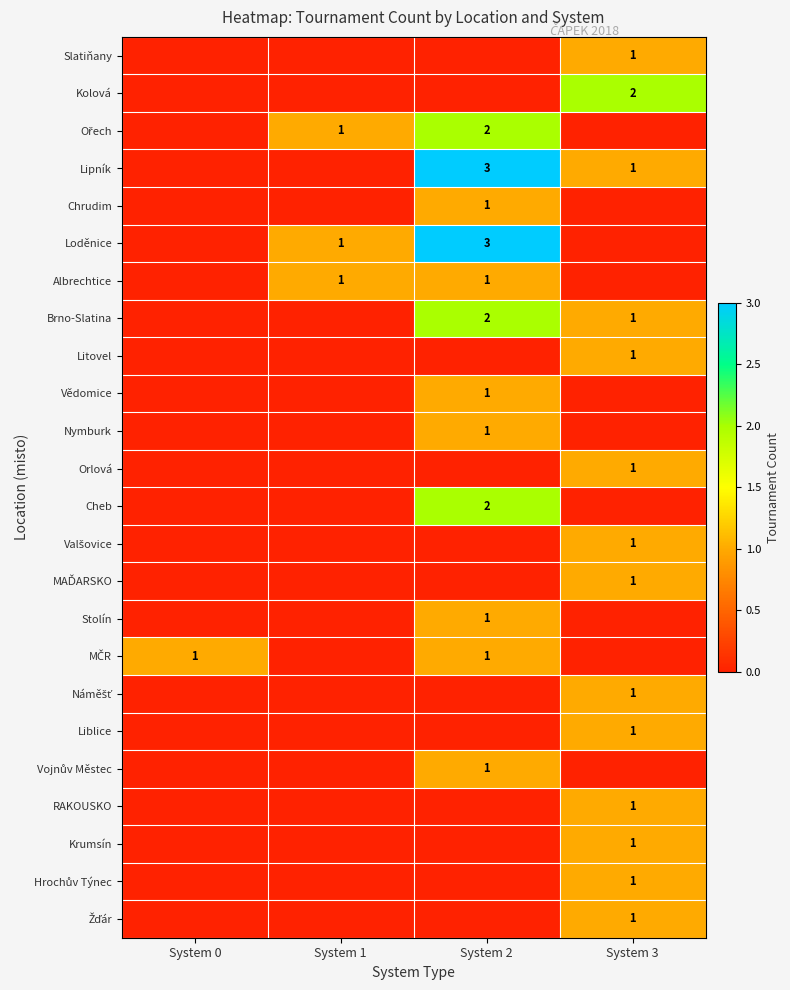

Is it true that Albrechtice equals 0 at System 1?

False